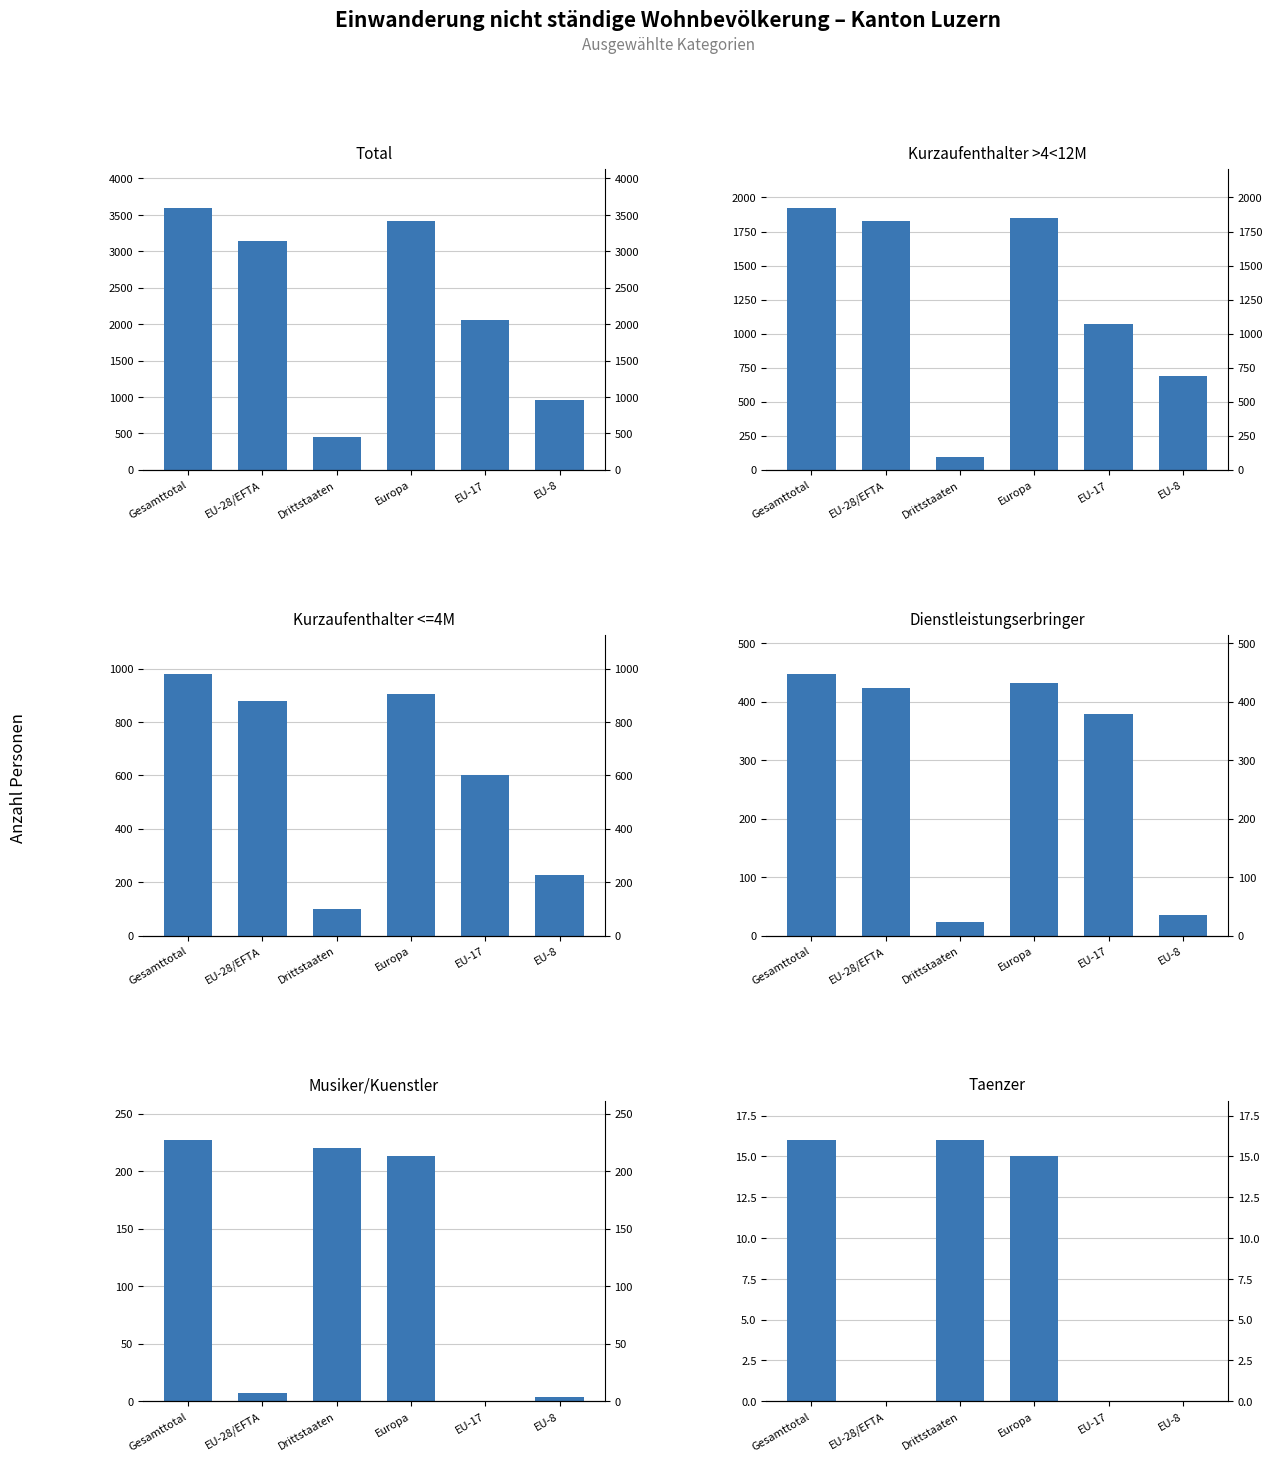

At how many categories does at least one series exceed 2166?

3